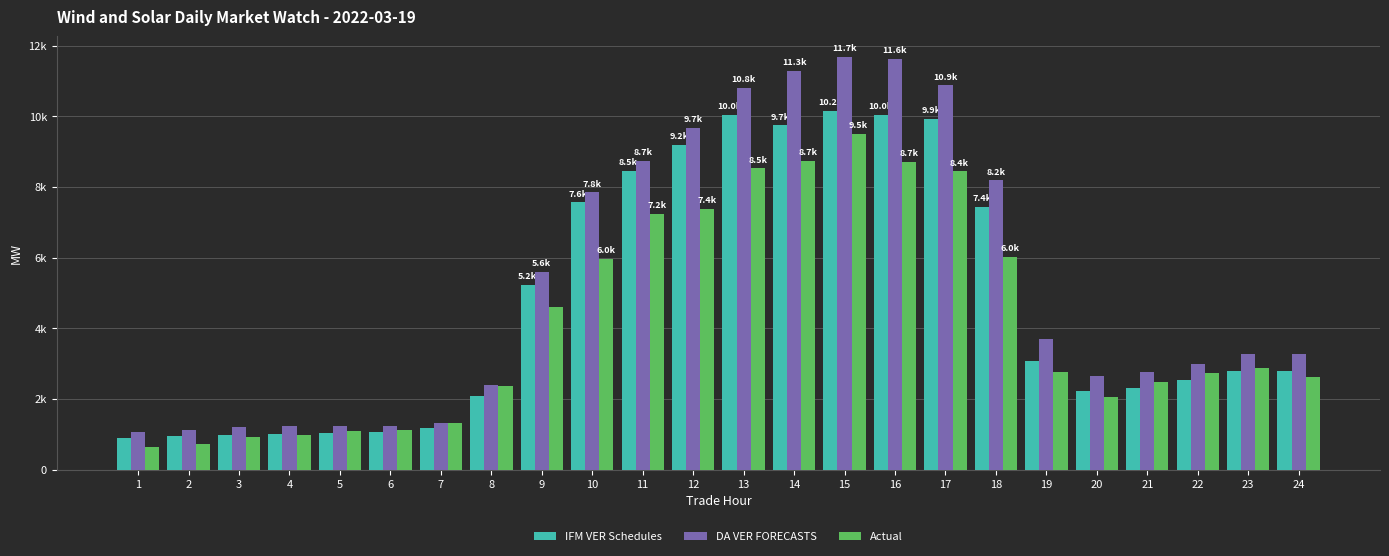

What is the value of the IFM VER Schedules bar at the 8th from the left?

2068.1